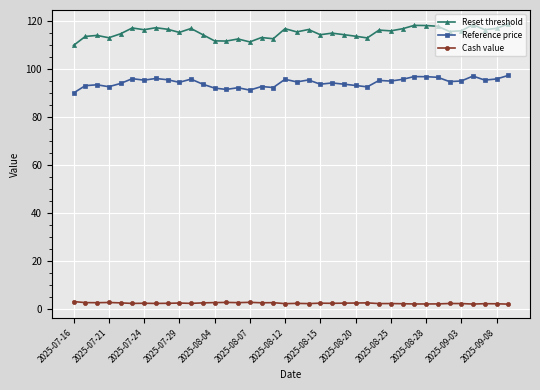

At how many categories does at least one series exceed 14?

38